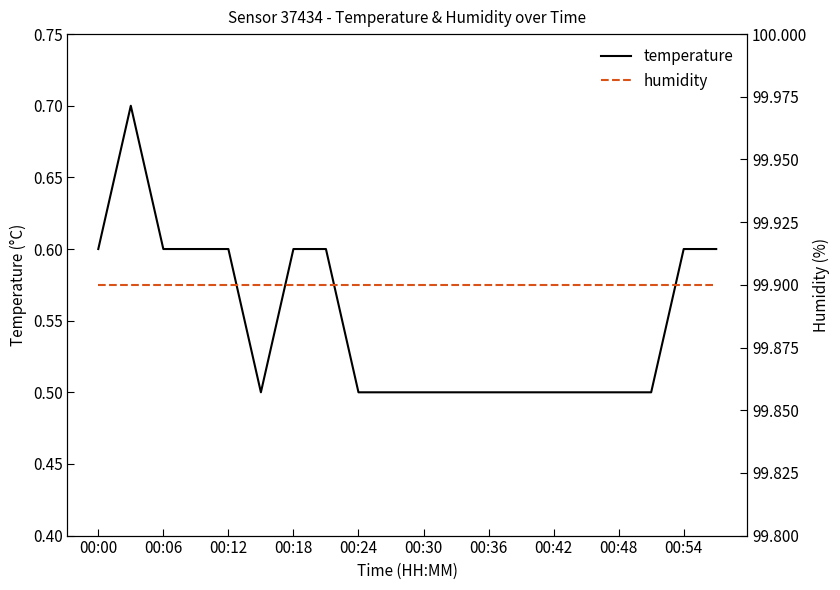

True or false: temperature has a value of 0.5 at 00:36.

True